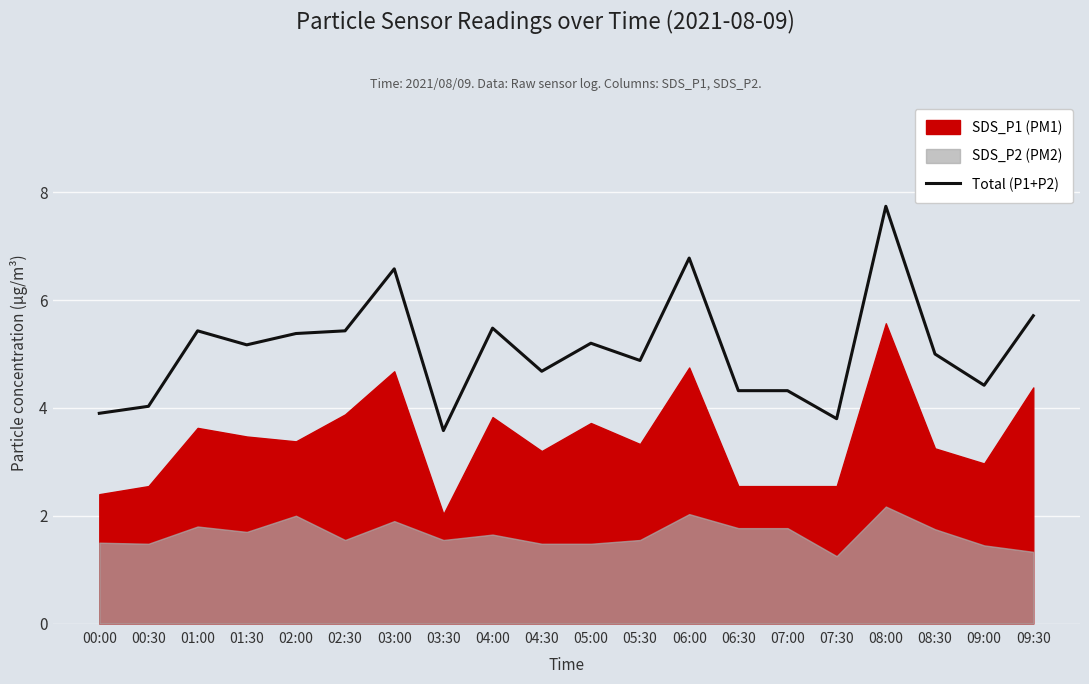

What is the sum of the values at 01:30 and 09:30?

10.9